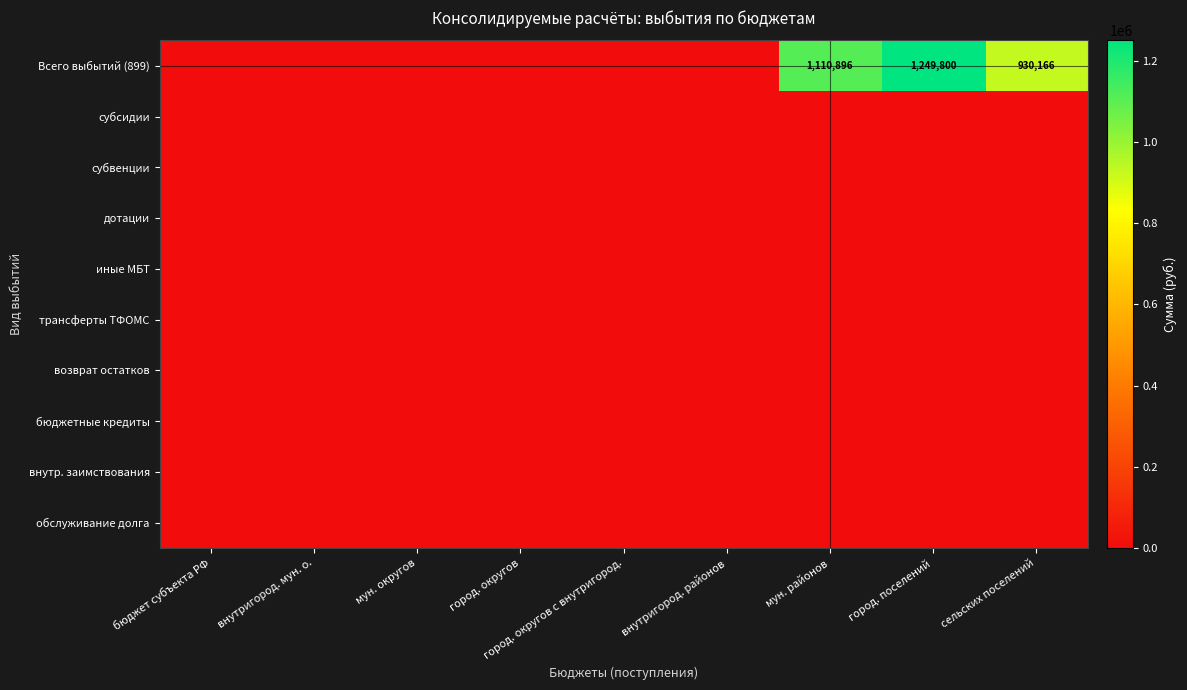

Where is возврат остатков nearest to the value 0?

бюджет субъекта РФ